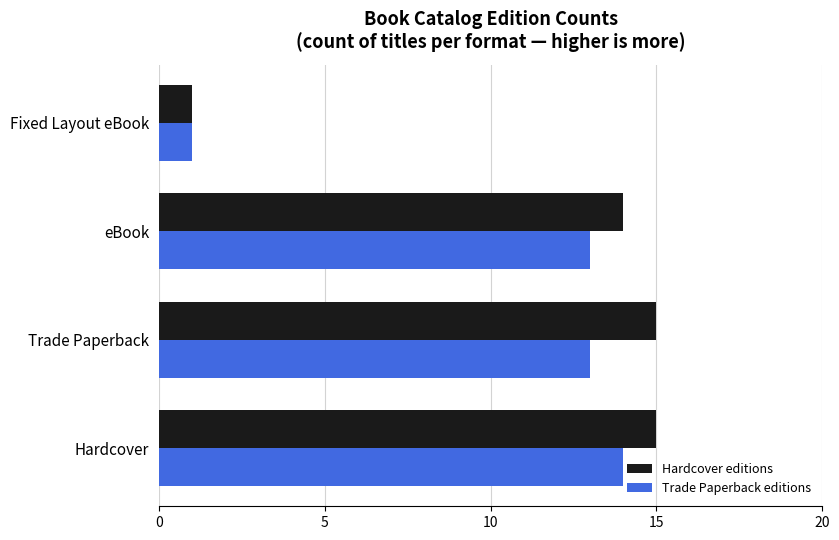

At how many categories does at least one series exceed 12?

3